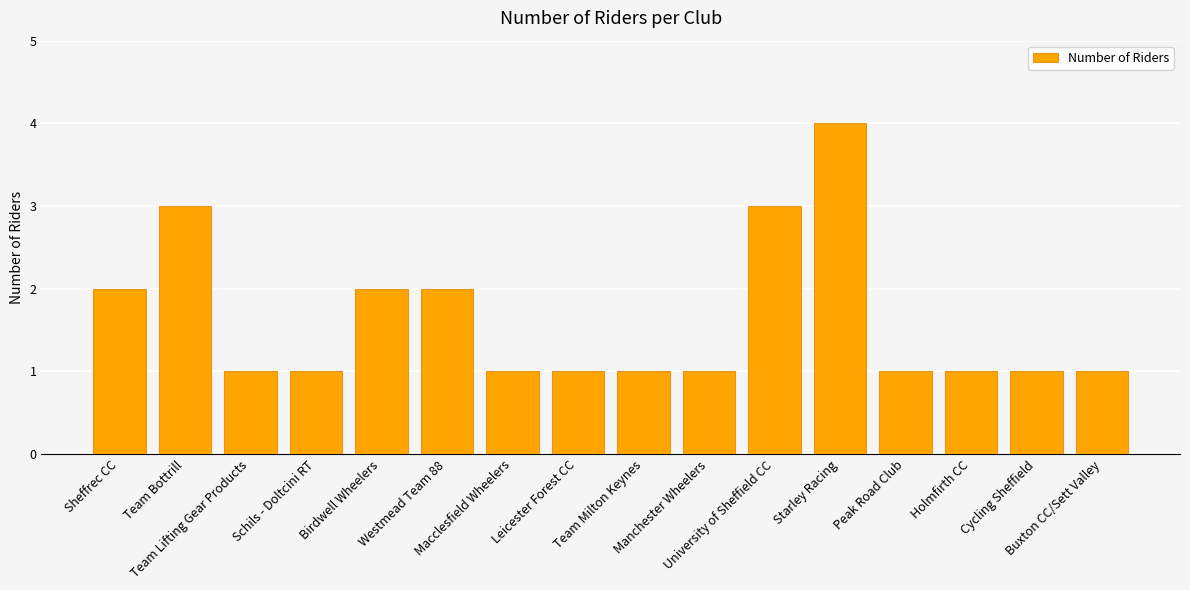

What is the value of the 15th bar from the left?

1